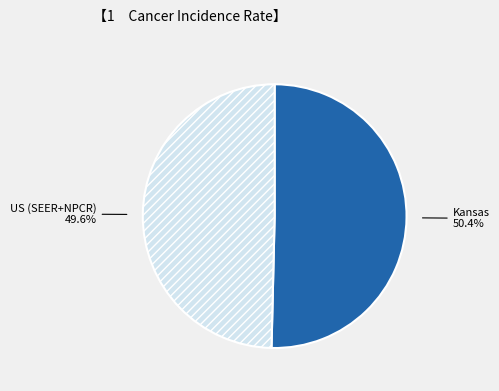

What portion of the pie excludes Kansas?

49.6%